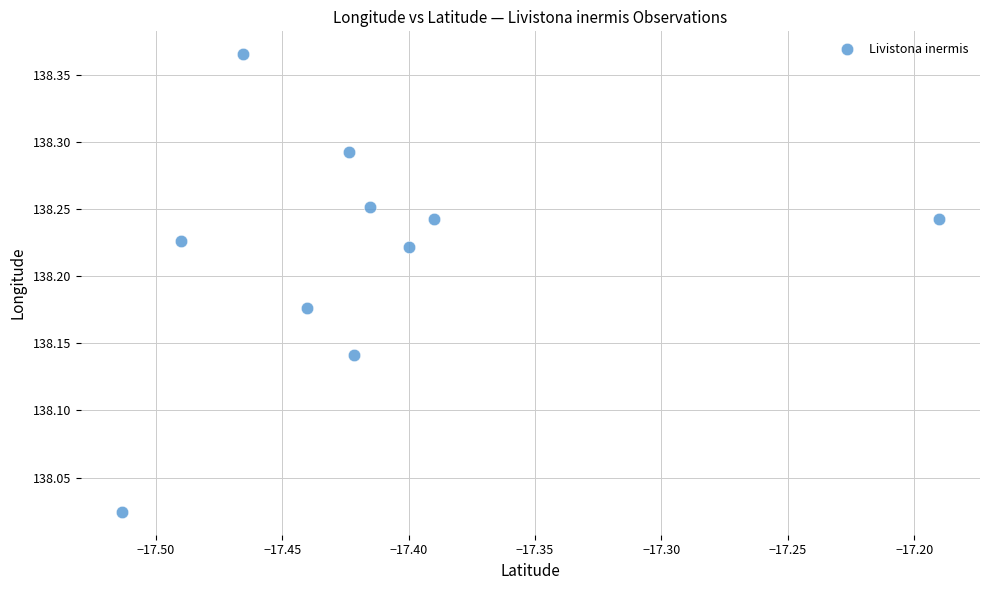

What is the average X value?

-17.4